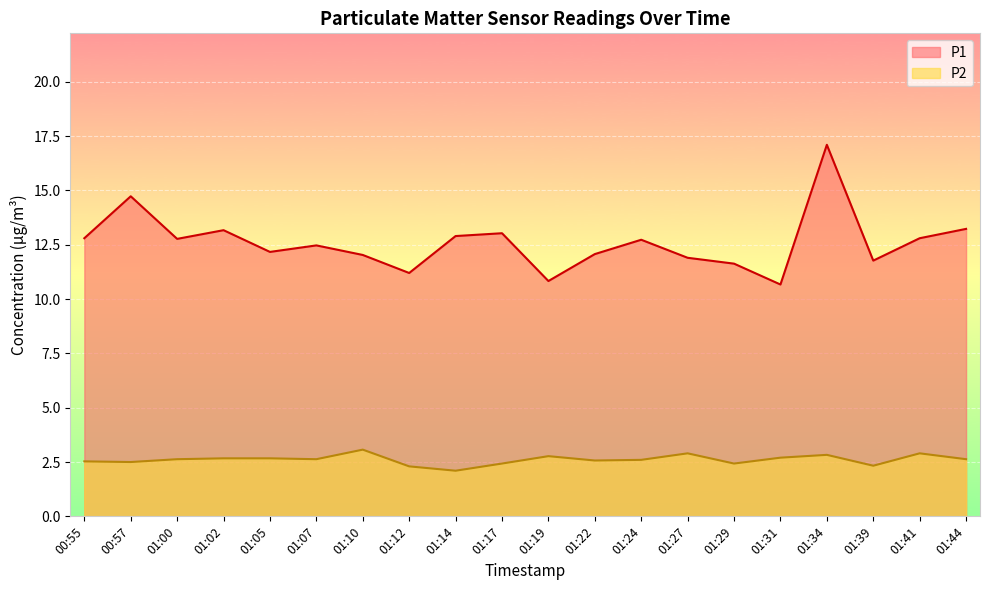

What position from the left is 00:55?

1